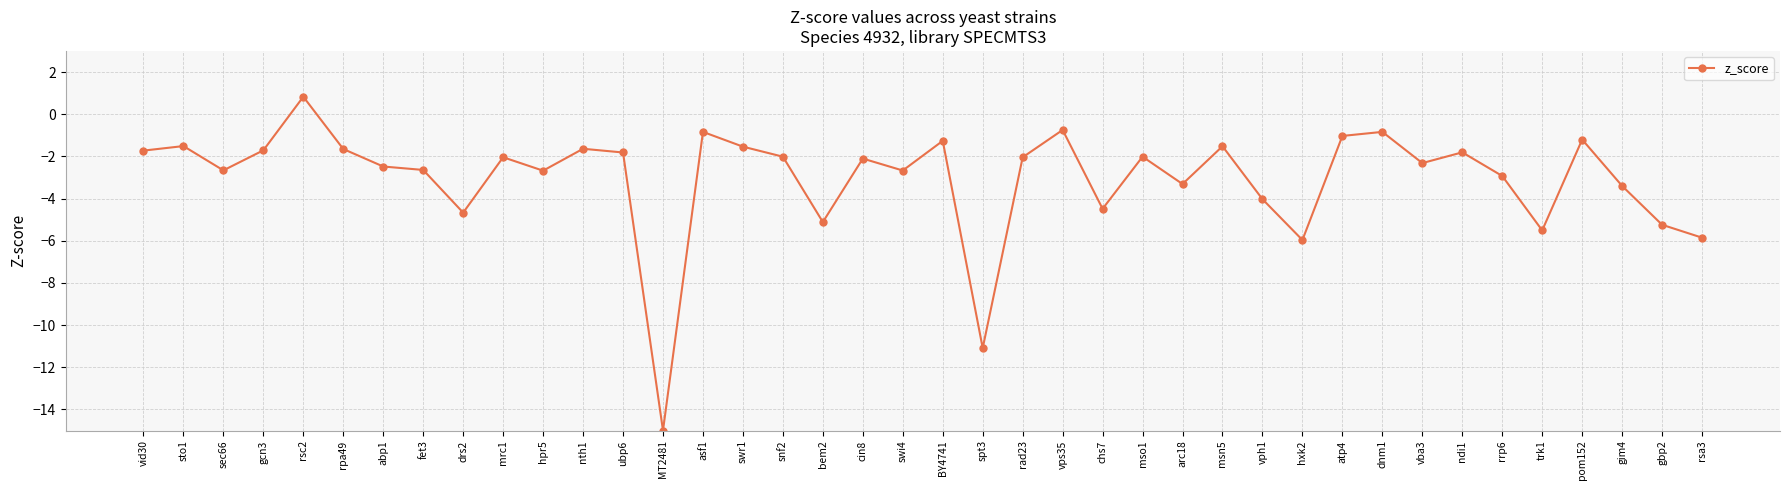

Count the number of data series in this chart.

1